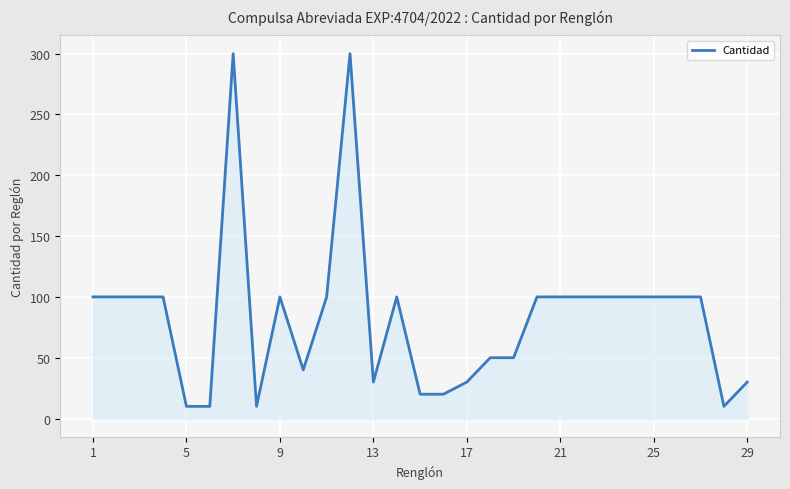

True or false: there are more than 2 points higher than both neighbors.

True